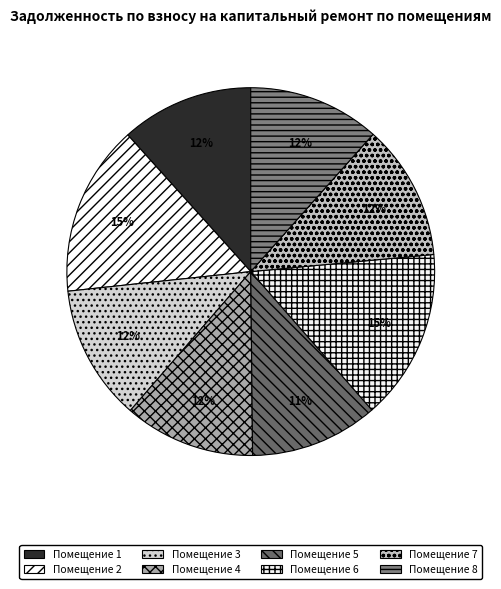

To the nearest percent, what is the average slice percentage?

12%